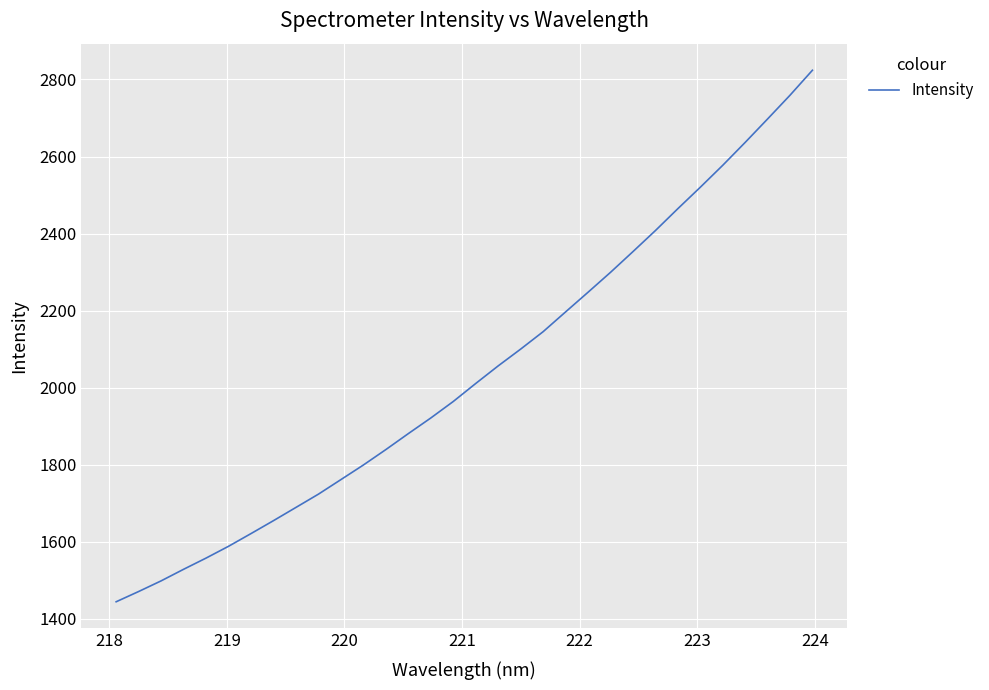

What is the difference between the maximum and minimum values?

1379.3